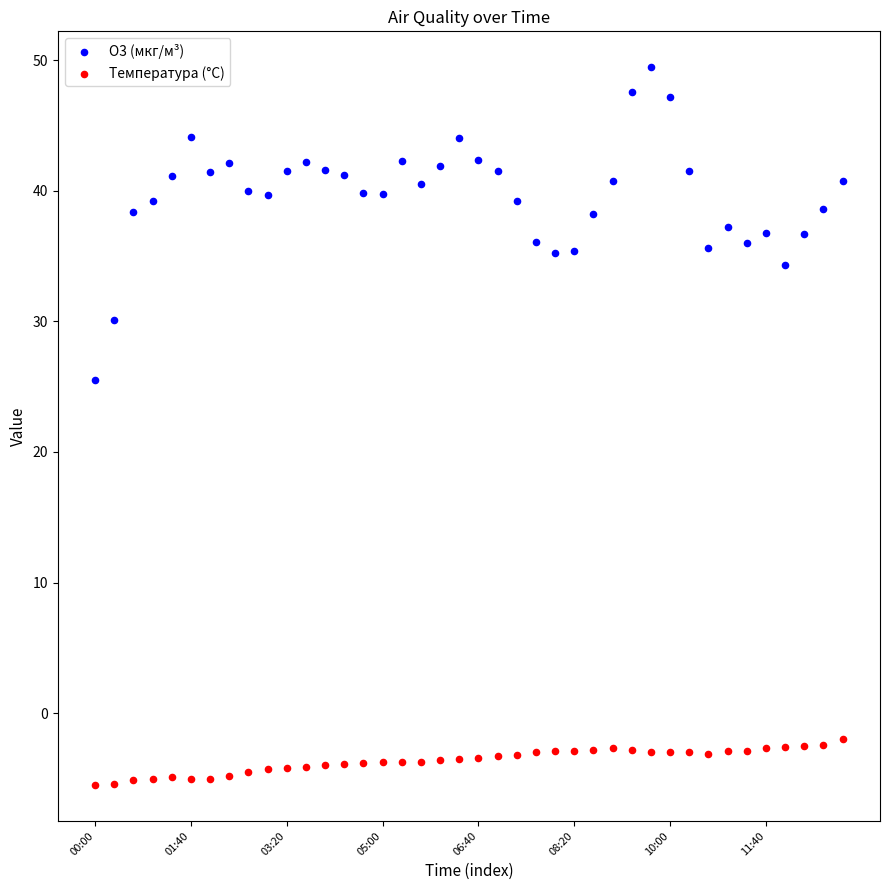

Which series has the widest spread of Y values?

O3 (мкг/м³)